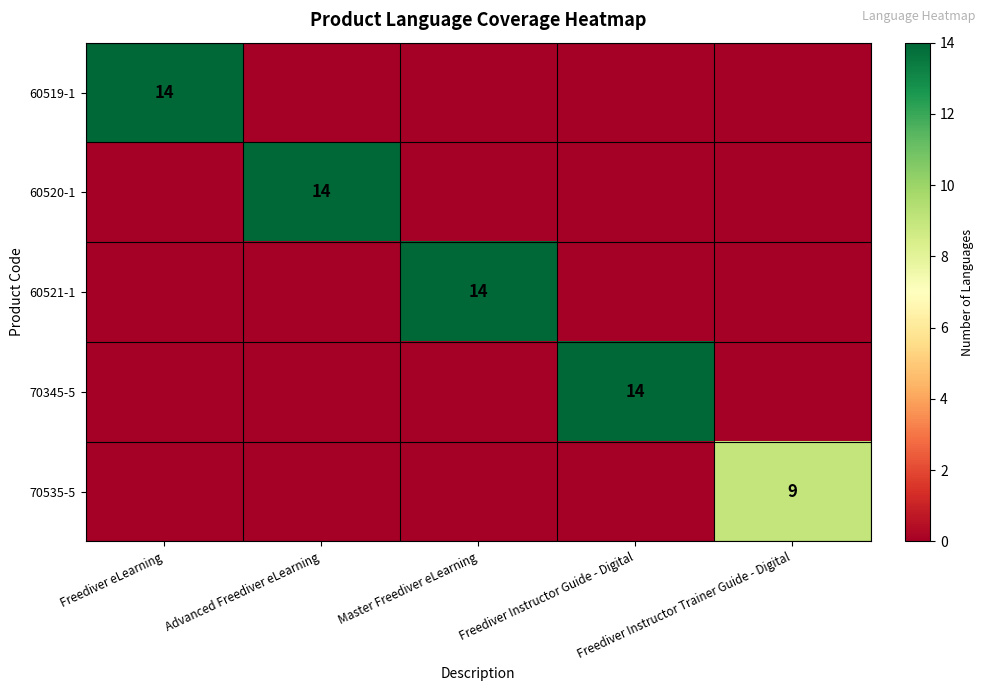

List the labels in order of 60519-1 value, smallest first.

Advanced Freediver eLearning, Master Freediver eLearning, Freediver Instructor Guide - Digital, Freediver Instructor Trainer Guide - Digital, Freediver eLearning